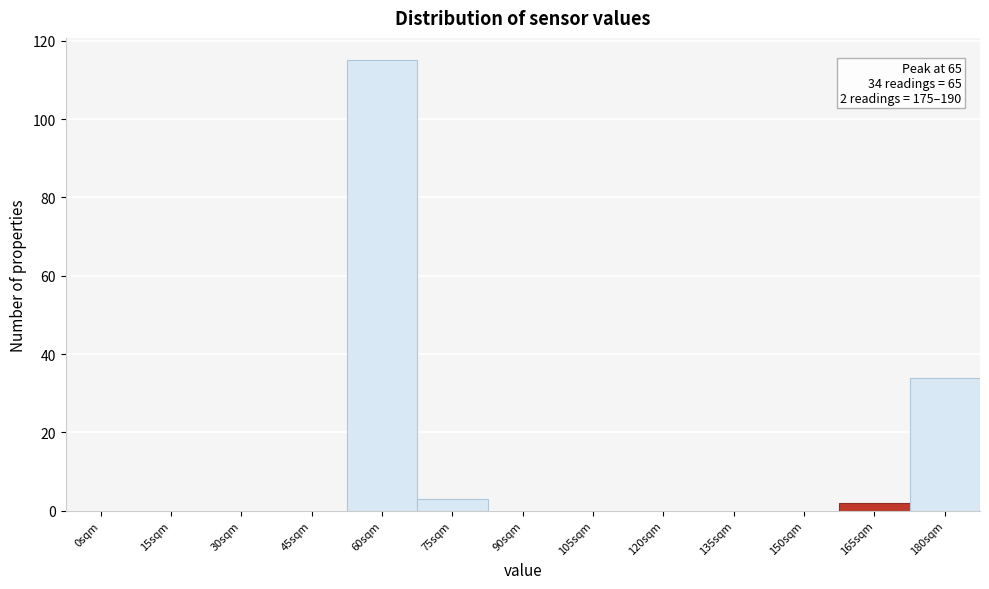

Reading left to right, what are all the values shown in this chart?

0sqm=0	15sqm=0	30sqm=0	45sqm=0	60sqm=115	75sqm=3	90sqm=0	105sqm=0	120sqm=0	135sqm=0	150sqm=0	165sqm=2	180sqm=34